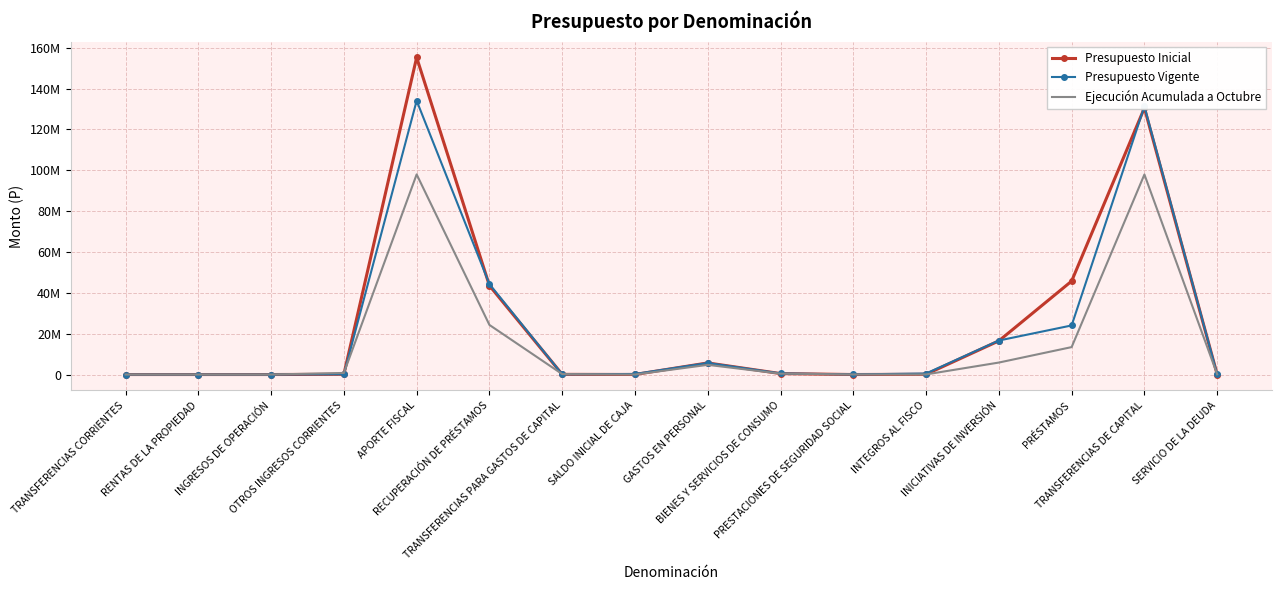

True or false: Presupuesto Vigente and Presupuesto Inicial cross at least once.

True